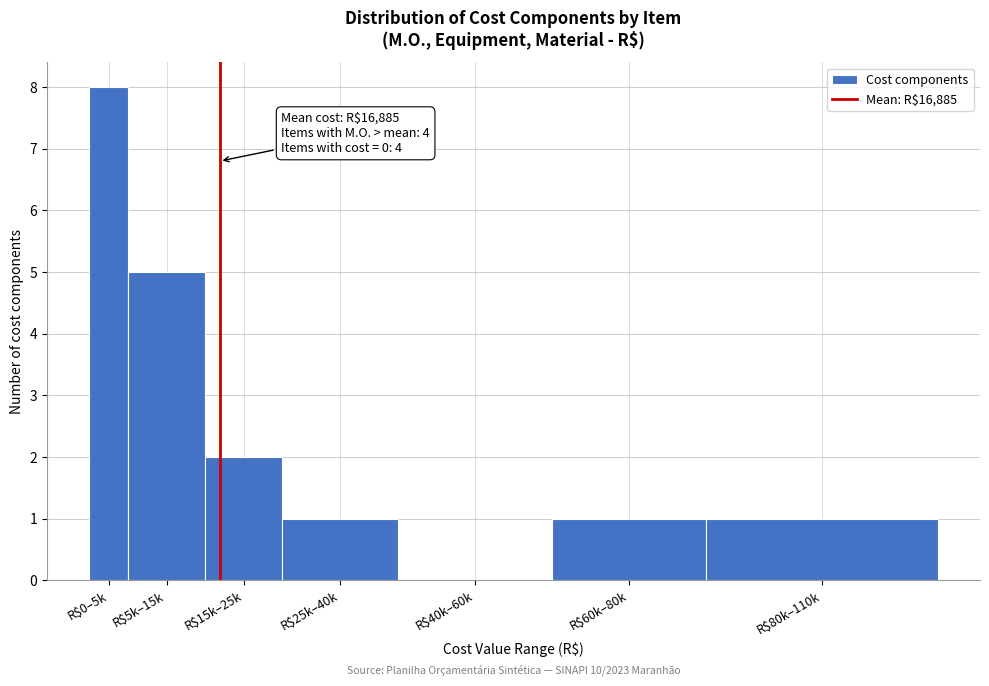

What is the greatest value displayed?

8